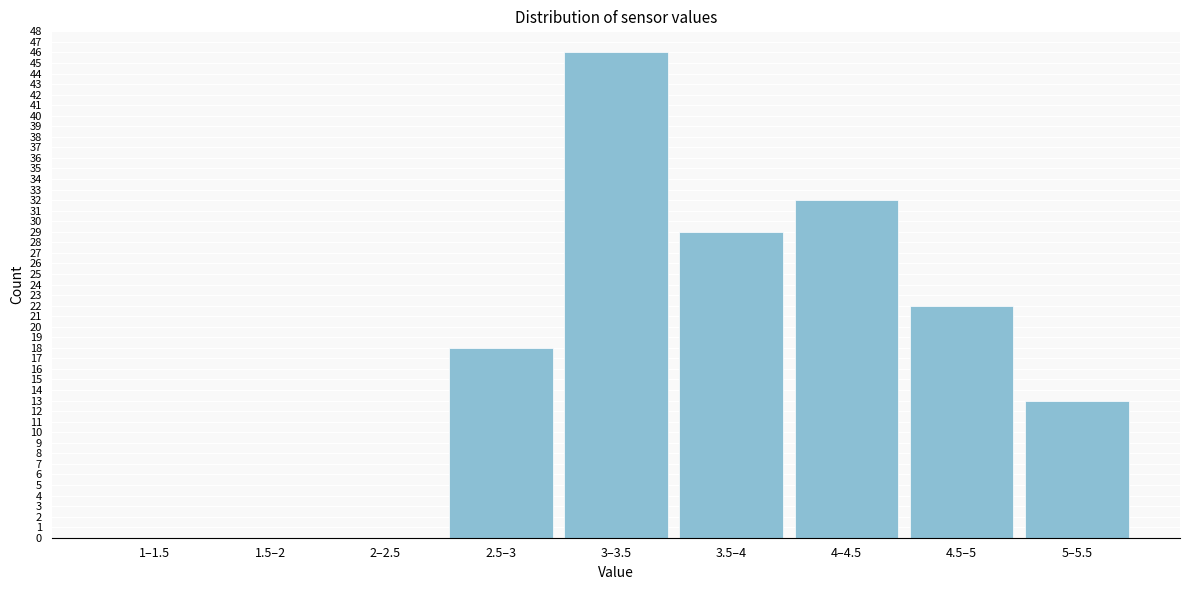

Reading left to right, what are all the values shown in this chart?

1–1.5=0	1.5–2=0	2–2.5=0	2.5–3=18	3–3.5=46	3.5–4=29	4–4.5=32	4.5–5=22	5–5.5=13